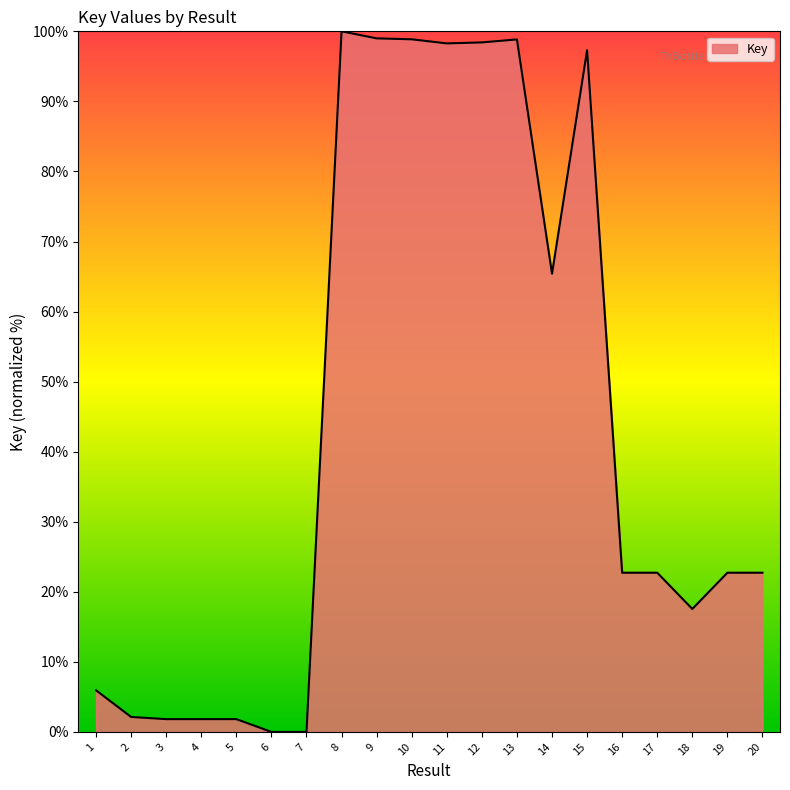

Which has a higher value, 20 or 10?

10